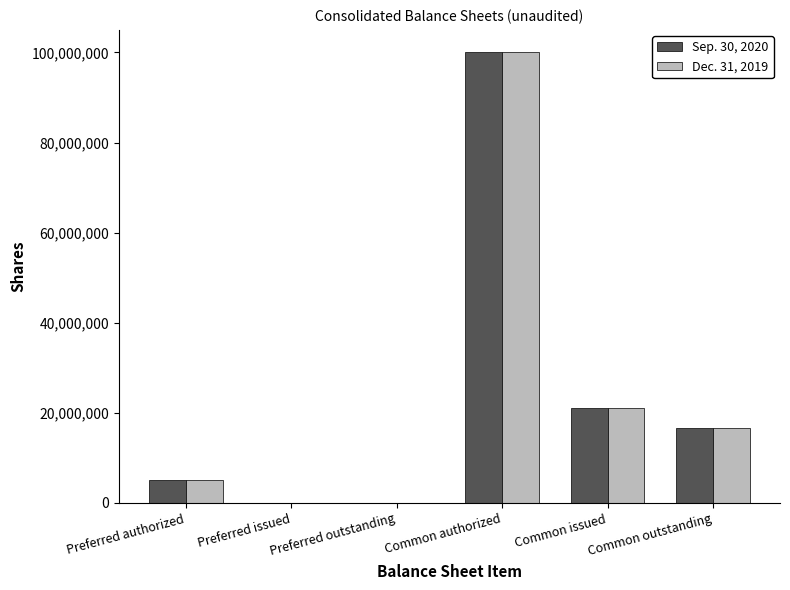

What are all the series names shown in the legend?

Sep. 30, 2020, Dec. 31, 2019